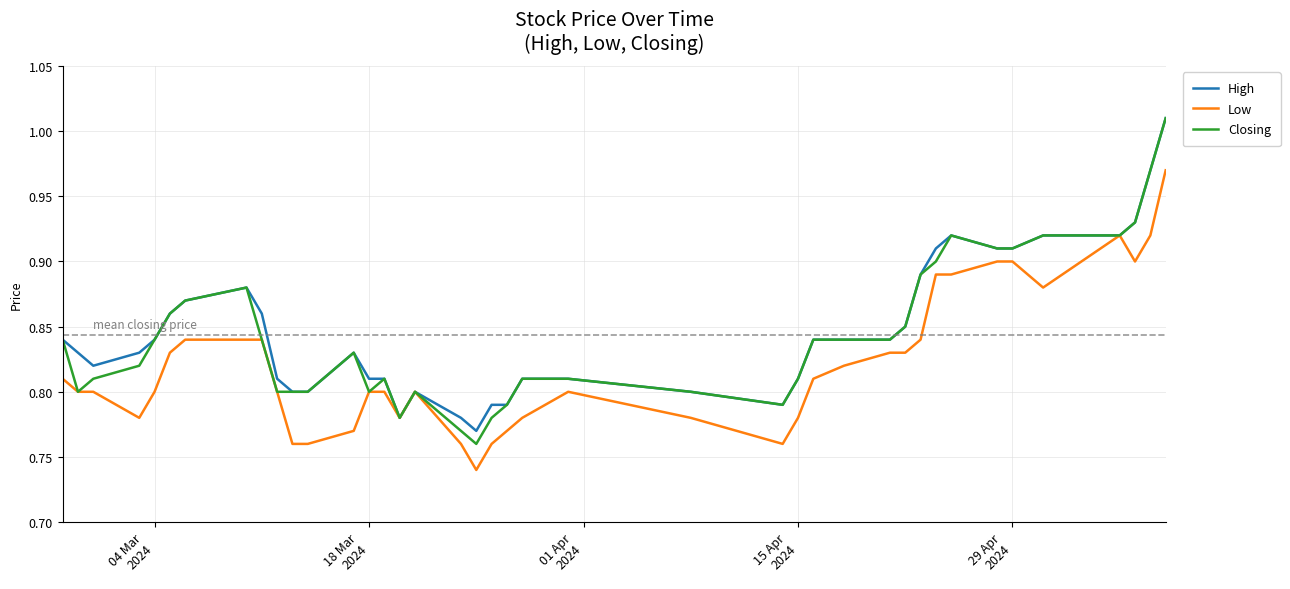

What is the difference between the maximum and minimum values in the Low series?

0.2